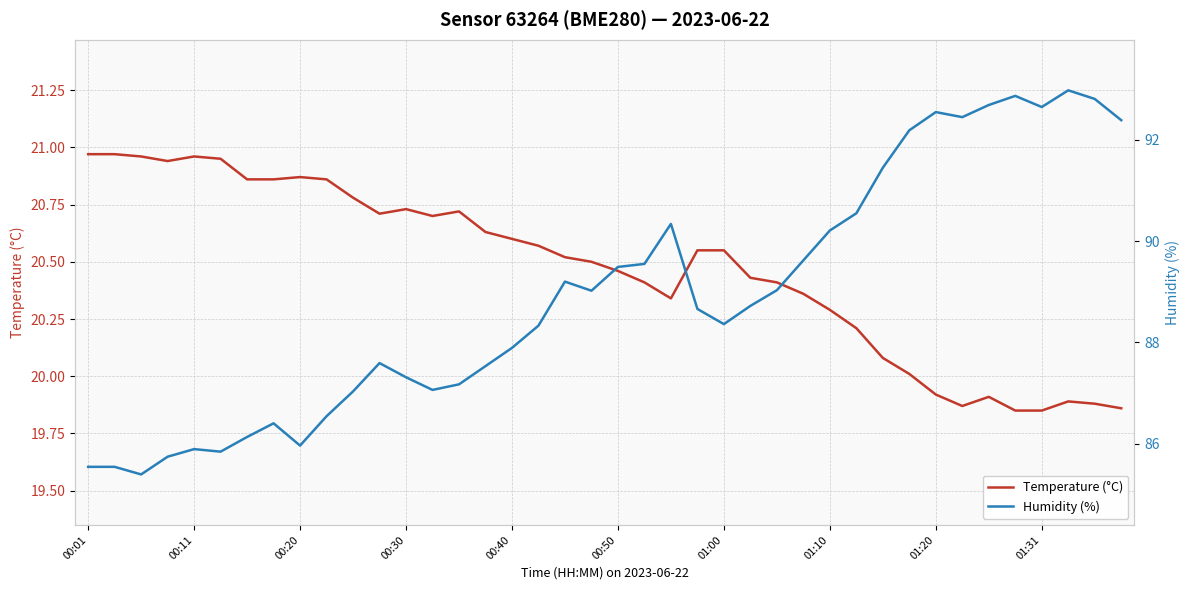

Which series has the largest total across all categories?

Humidity (%)